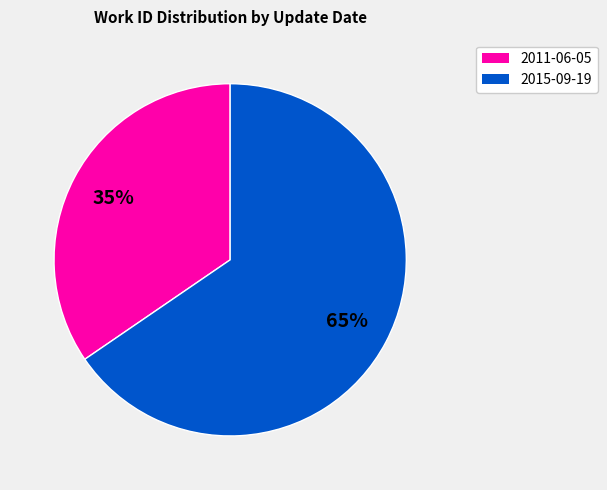

How many slices are in this pie chart?

2